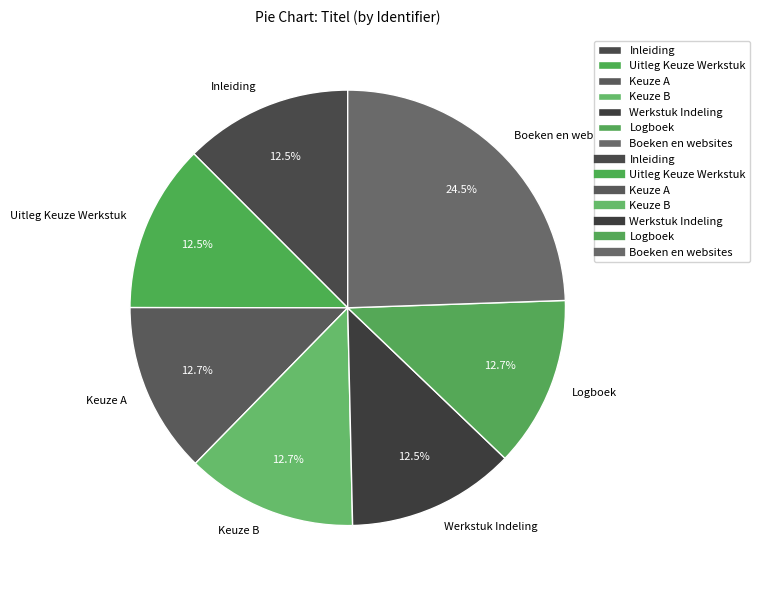

True or false: Keuze A accounts for 23% of the total.

False